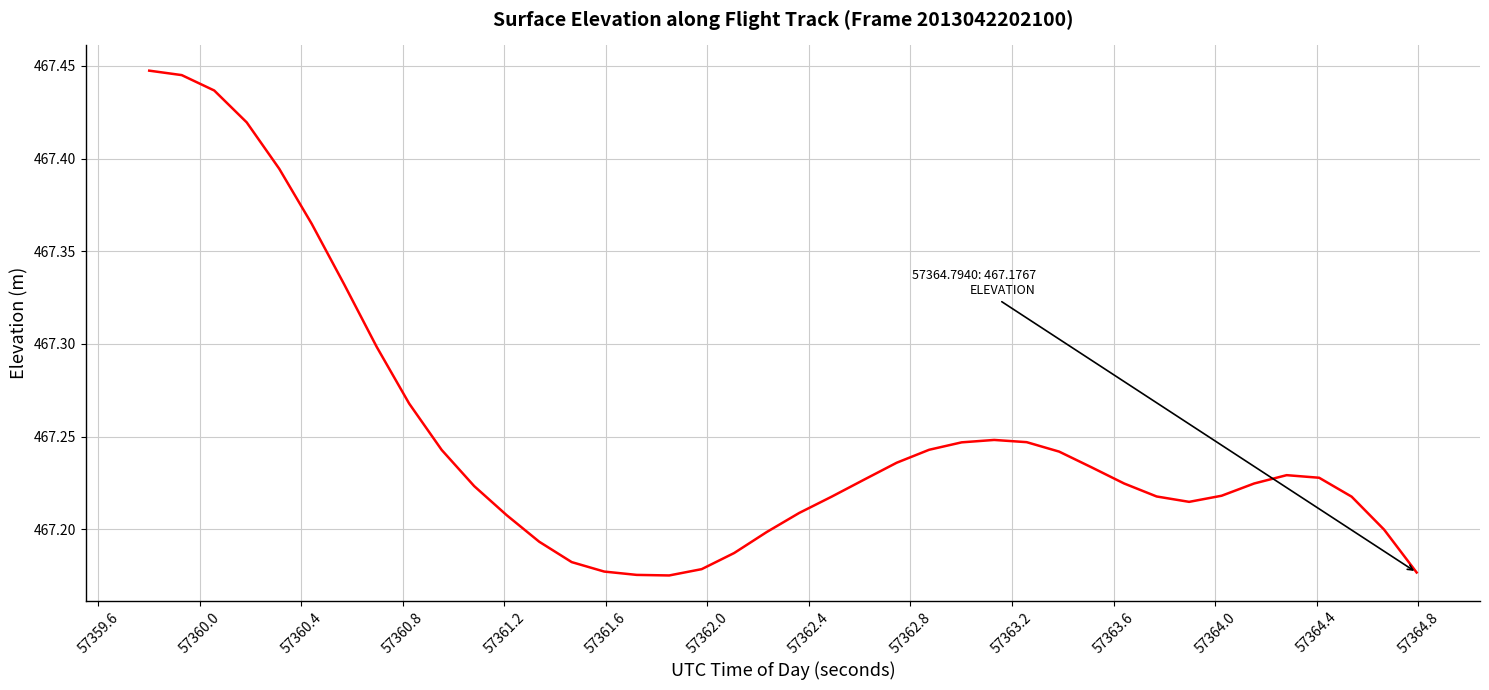

Count the values in the range 467 to 468.

40